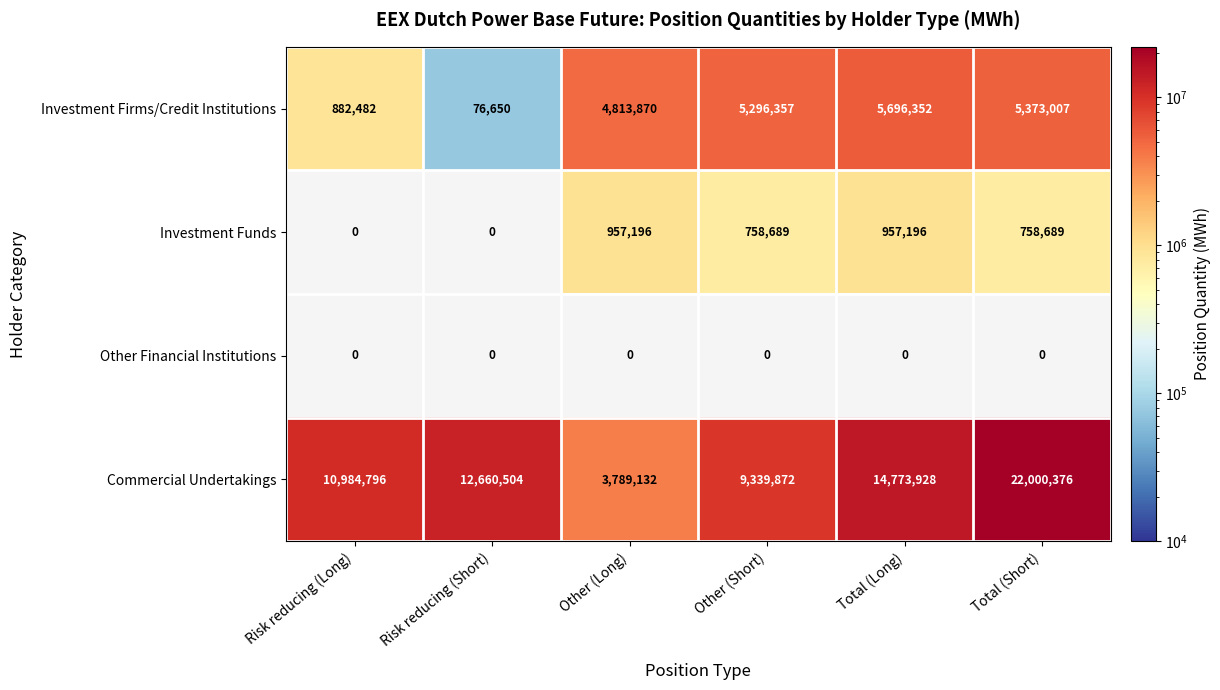

At which label is Investment Firms/Credit Institutions closest to 2886501?

Other (Long)